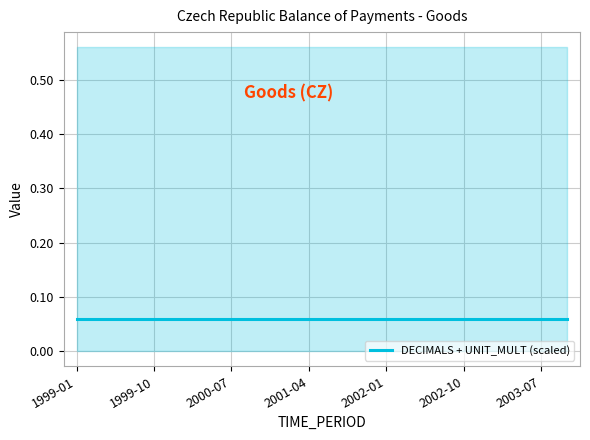

At which label does DECIMALS reach its peak?

1999-01